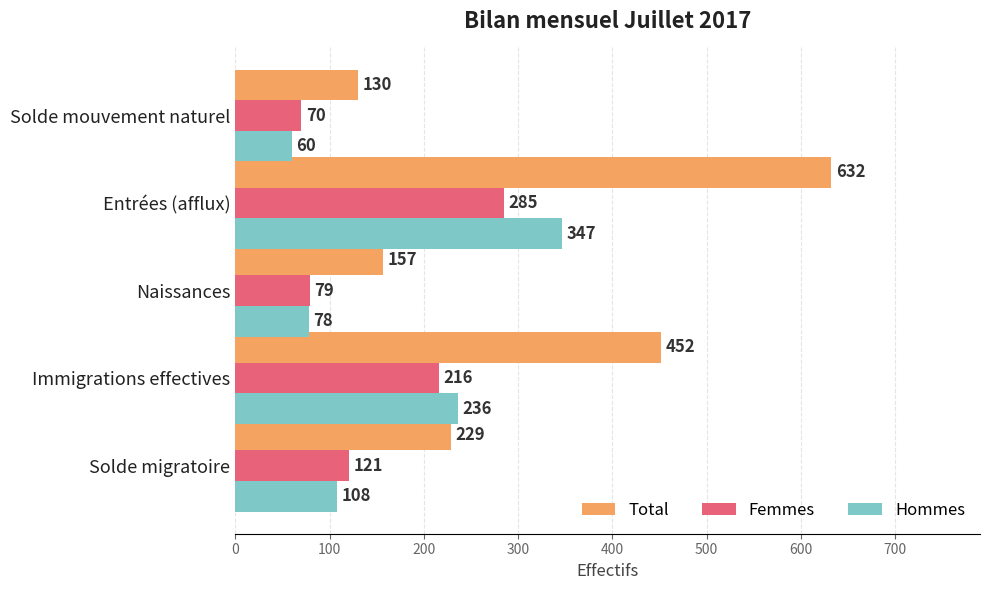

Where is Femmes nearest to the value 177?

Immigrations effectives